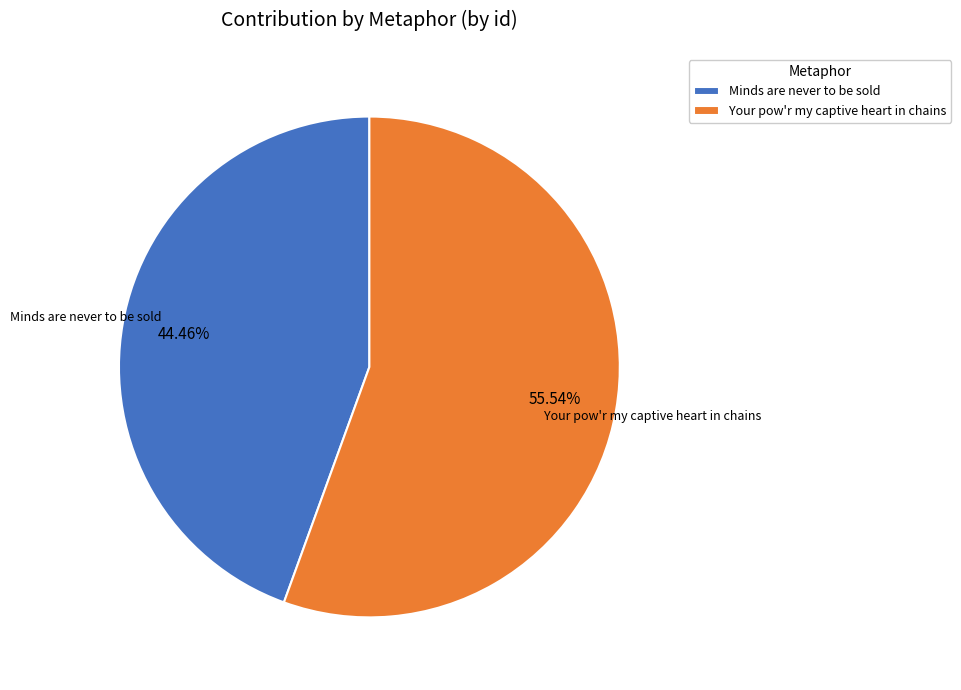

To the nearest percent, what is the combined percentage of Minds are never to be sold and Your pow'r my captive heart in chains?

100%